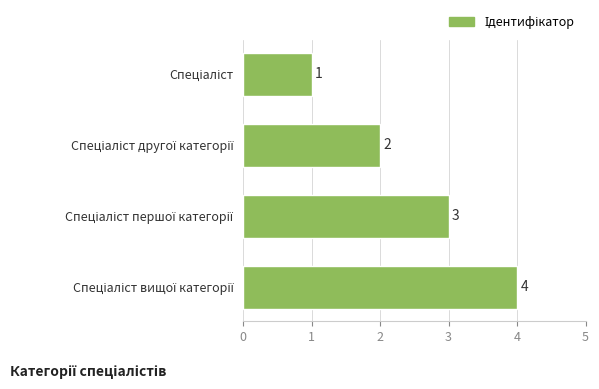

What is the difference between the maximum and minimum values?

3